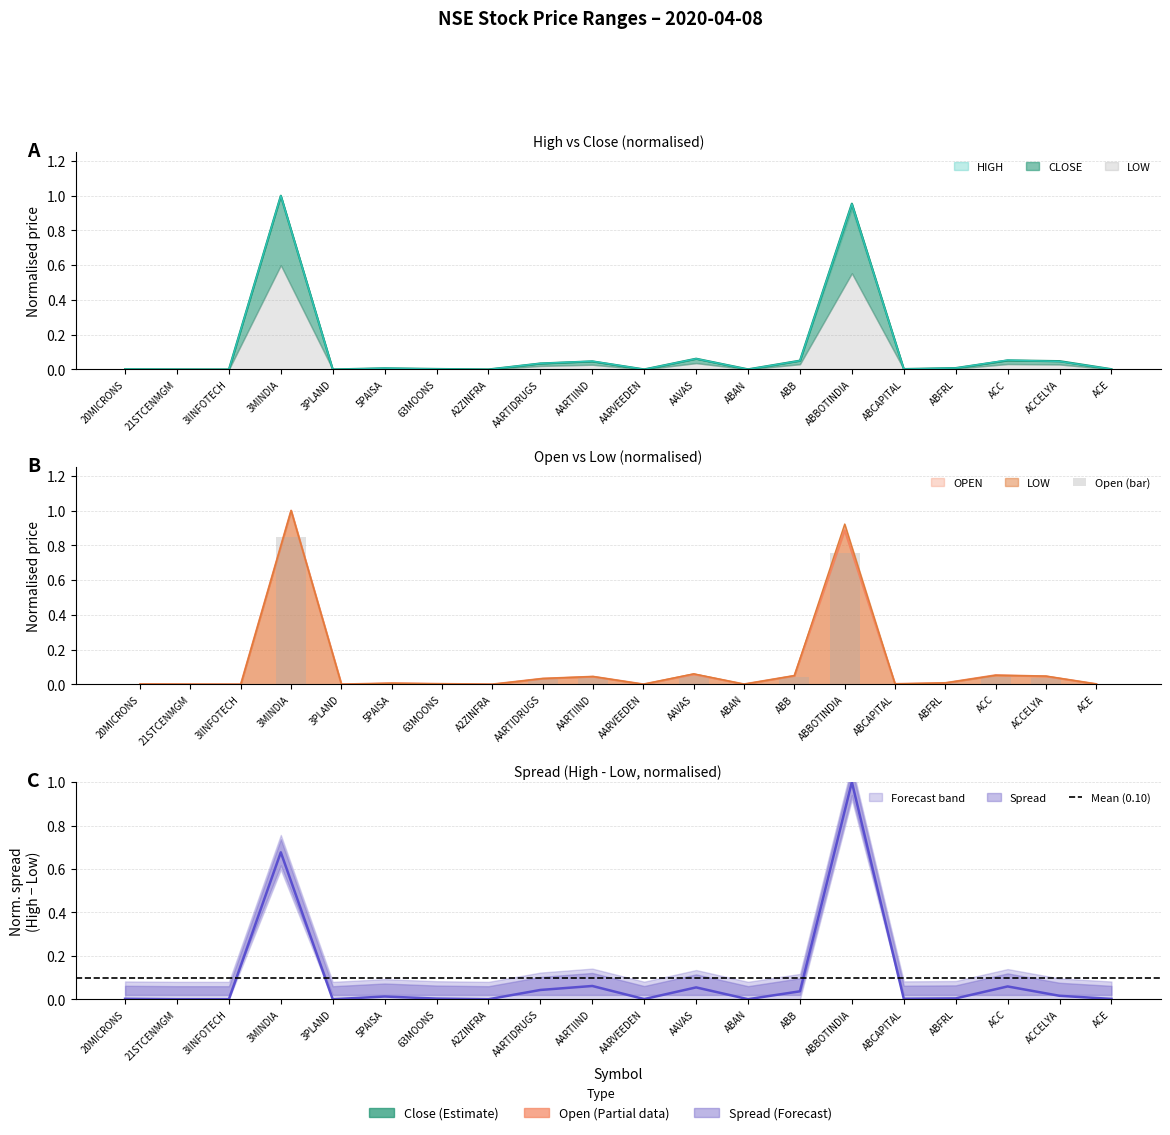

Is the value of OPEN at AARTIDRUGS greater than the value of CLOSE at ACE?

Yes